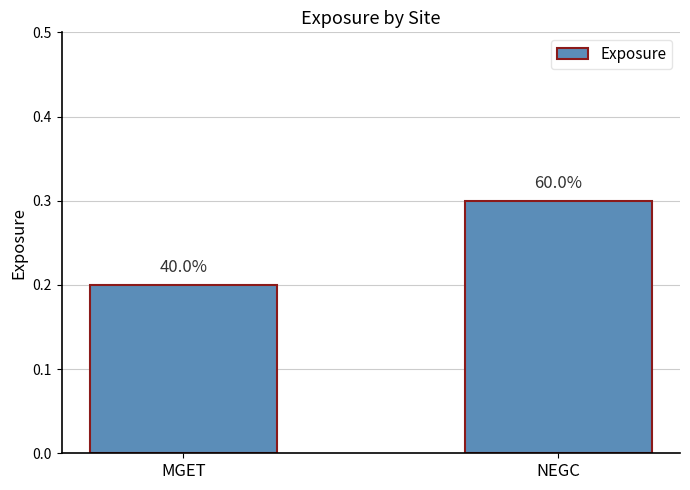

Are the bars horizontal?

No